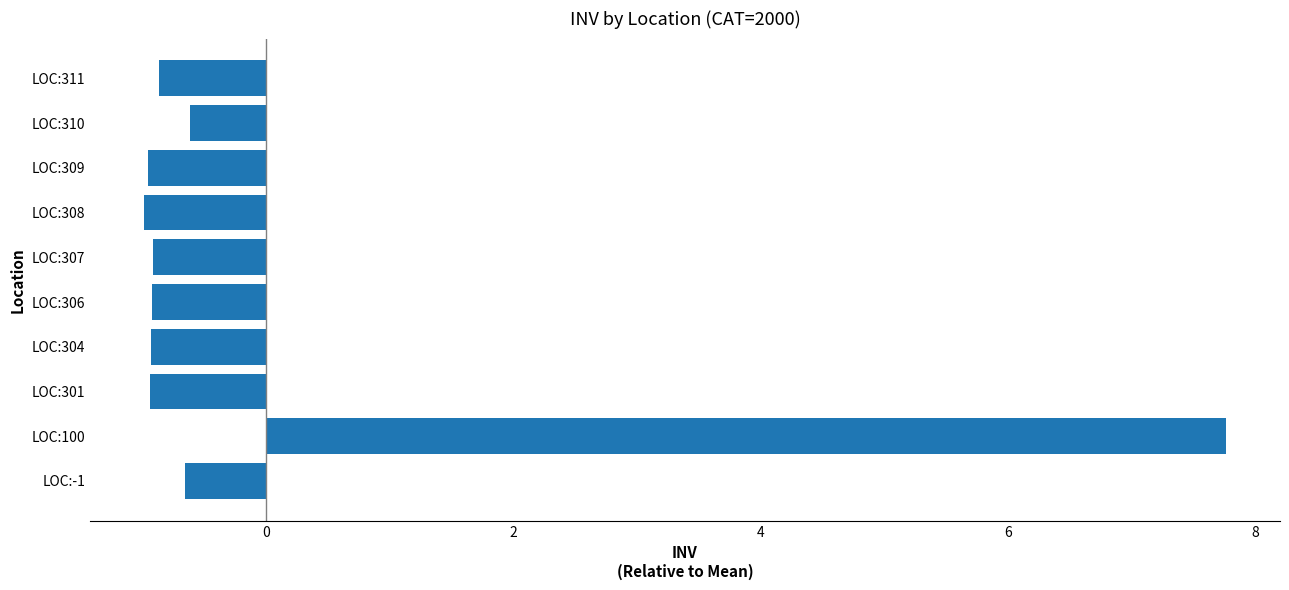

What is the sum of the values at LOC:-1 and LOC:306?

-1.6